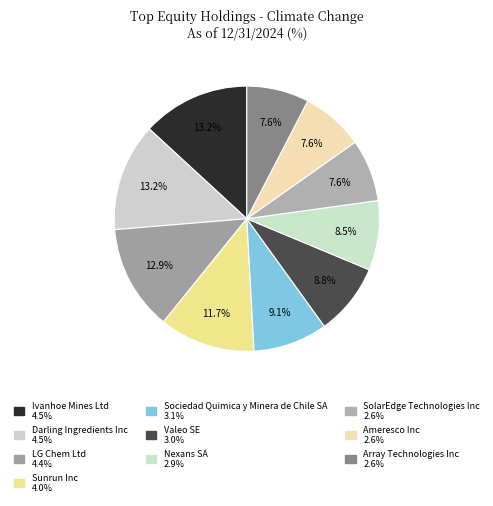

To the nearest percent, what is the average slice percentage?

10%